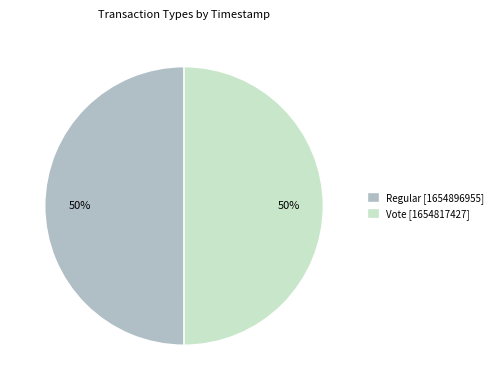

To the nearest percent, what is the average slice percentage?

50%